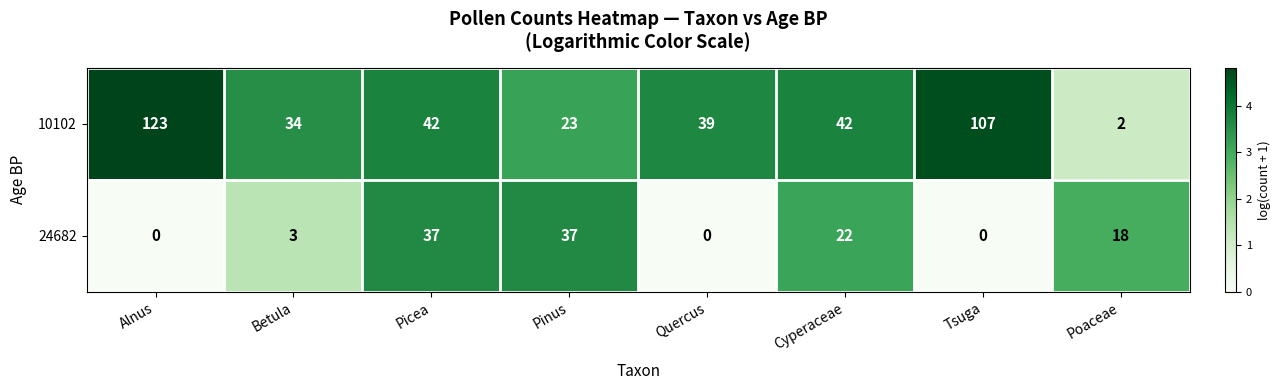

What is the total value across all series at Betula?

37